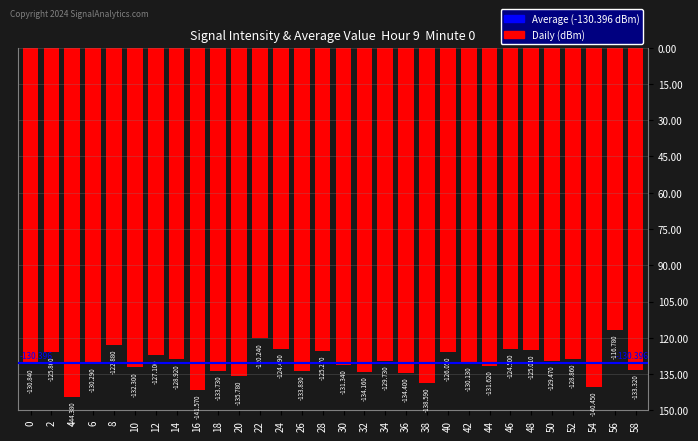

Which has a higher value, 18 or 52?

52